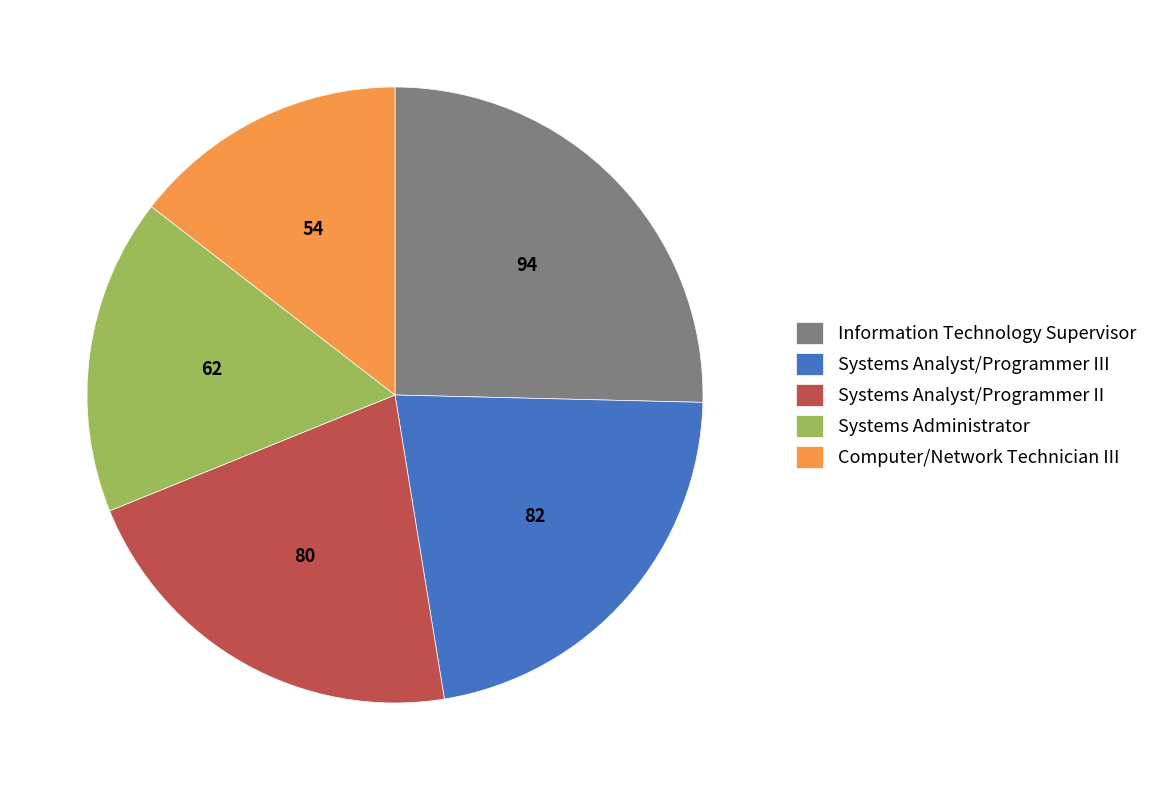

Rank the categories by value from lowest to highest.

Computer/Network Technician III, Systems Administrator, Systems Analyst/Programmer II, Systems Analyst/Programmer III, Information Technology Supervisor